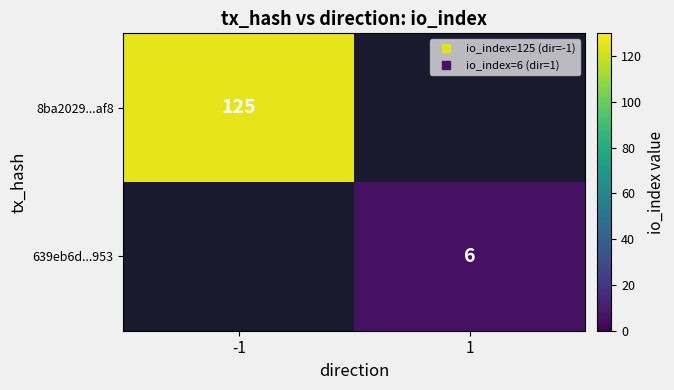

What is the maximum value shown in the chart?

125.0